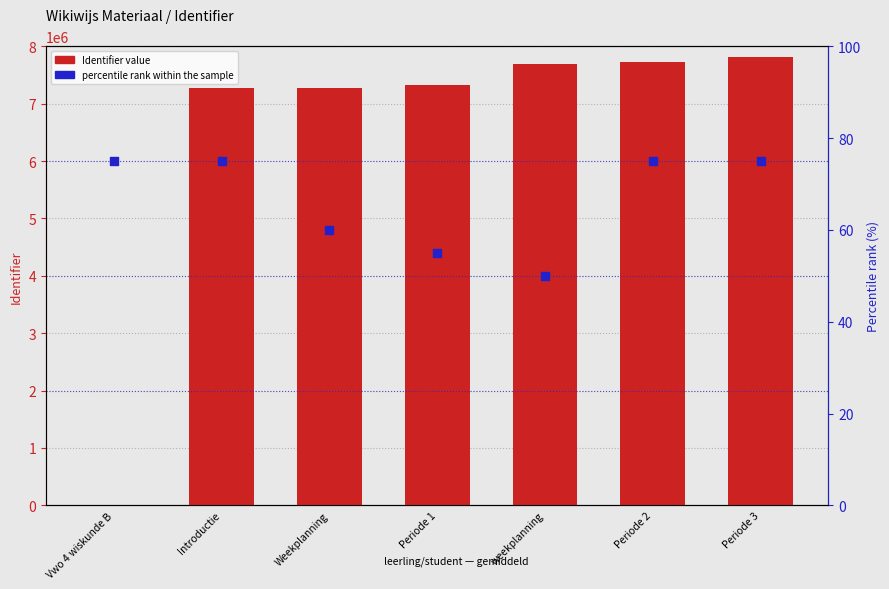

Which series contains the highest Y value?

Identifier